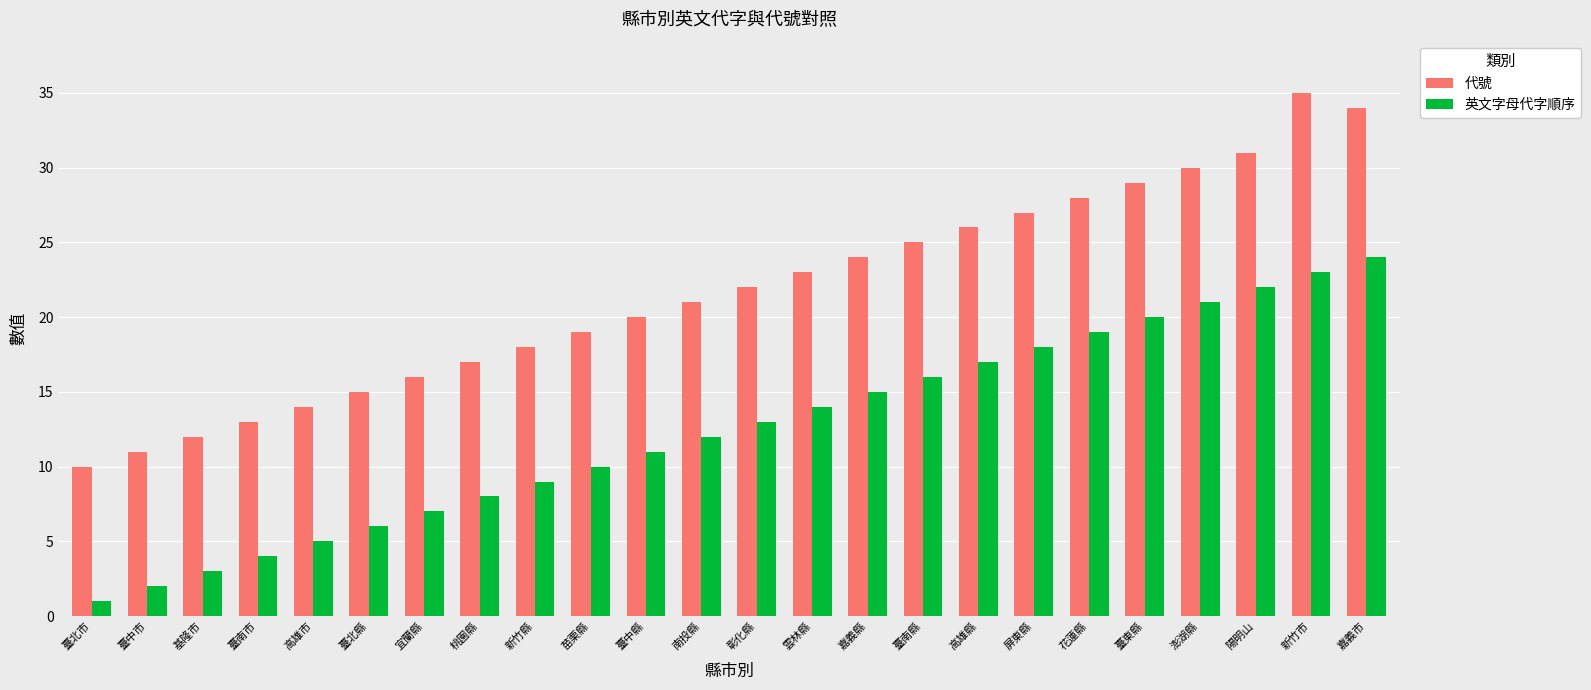

Is the value of 英文字母代字順序 at 桃園縣 greater than the value of 代號 at 臺北縣?

No